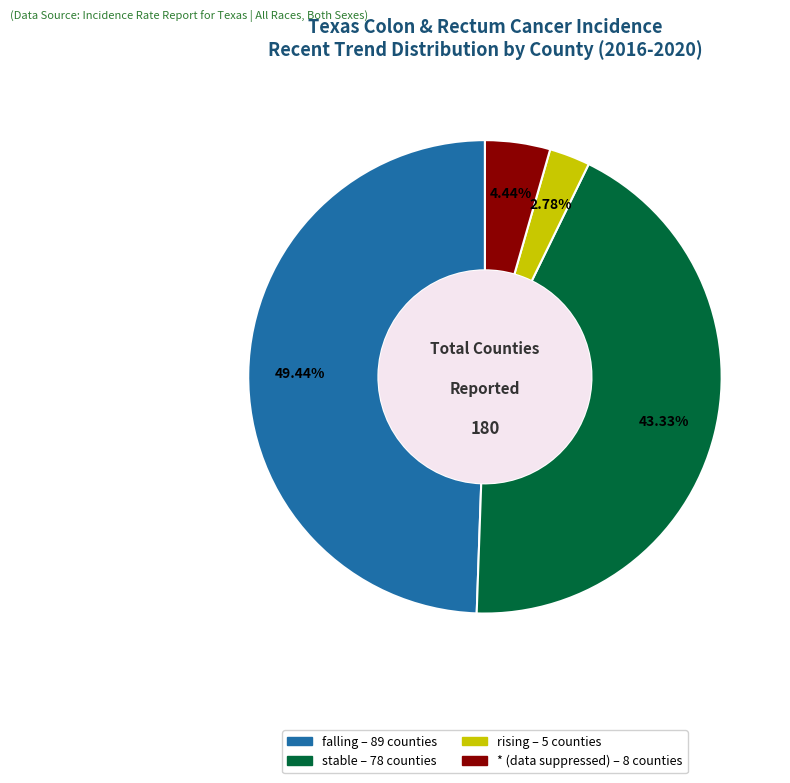

Rank the categories by value from lowest to highest.

rising, *, stable, falling